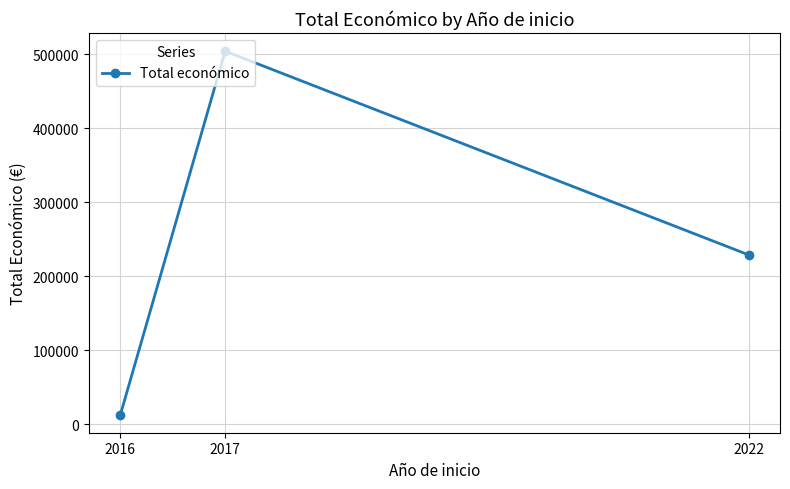

Rank the categories by value from lowest to highest.

2016, 2022, 2017